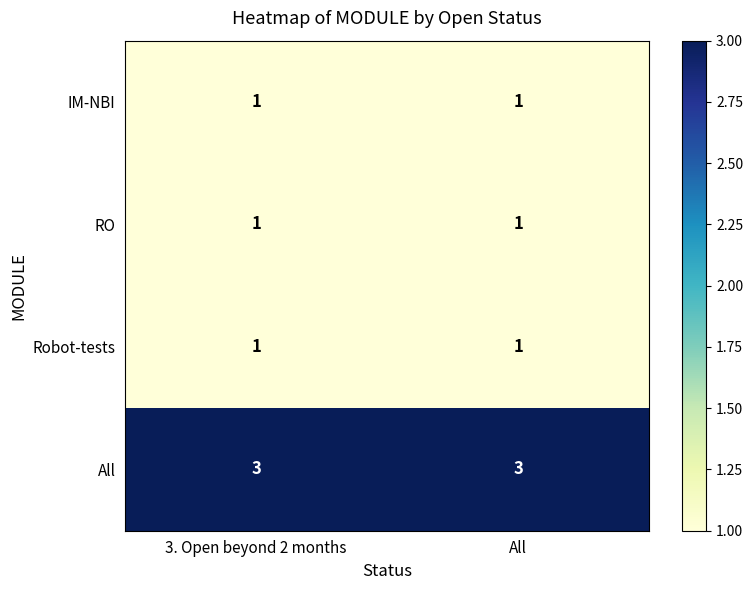

What is the highest value of the All series?

3